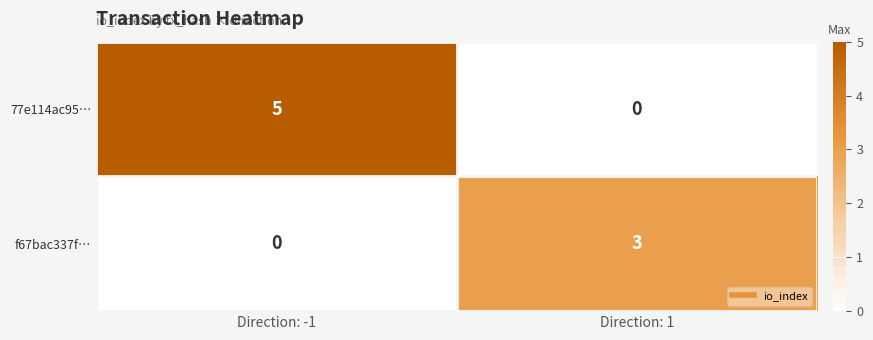

Reading left to right, extract all data points from this chart.

77e114ac95…: Direction: -1=5	Direction: 1=0
f67bac337f…: Direction: -1=0	Direction: 1=3